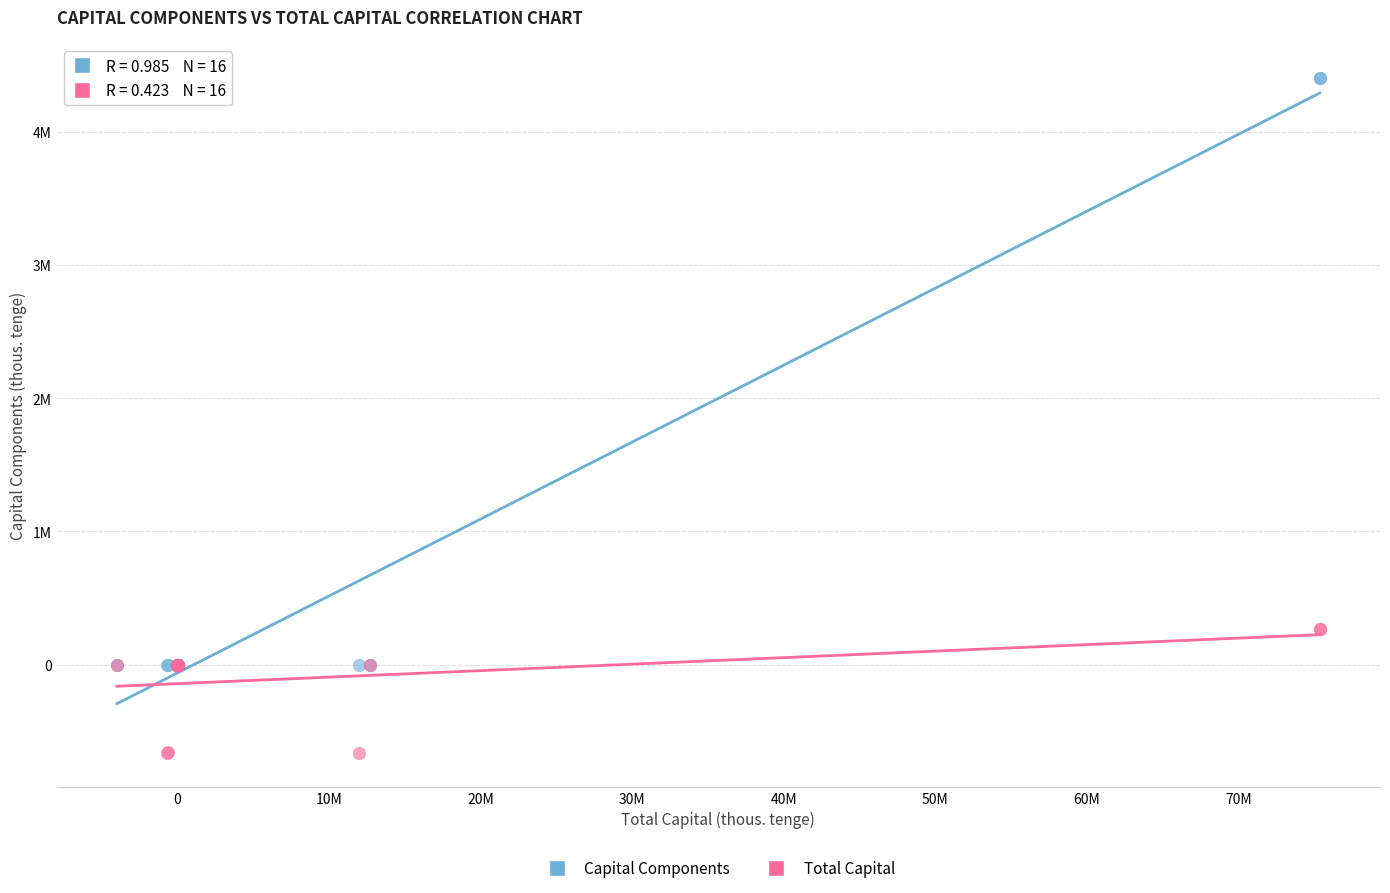

What are all the series names shown in the legend?

Capital Components, Total Capital